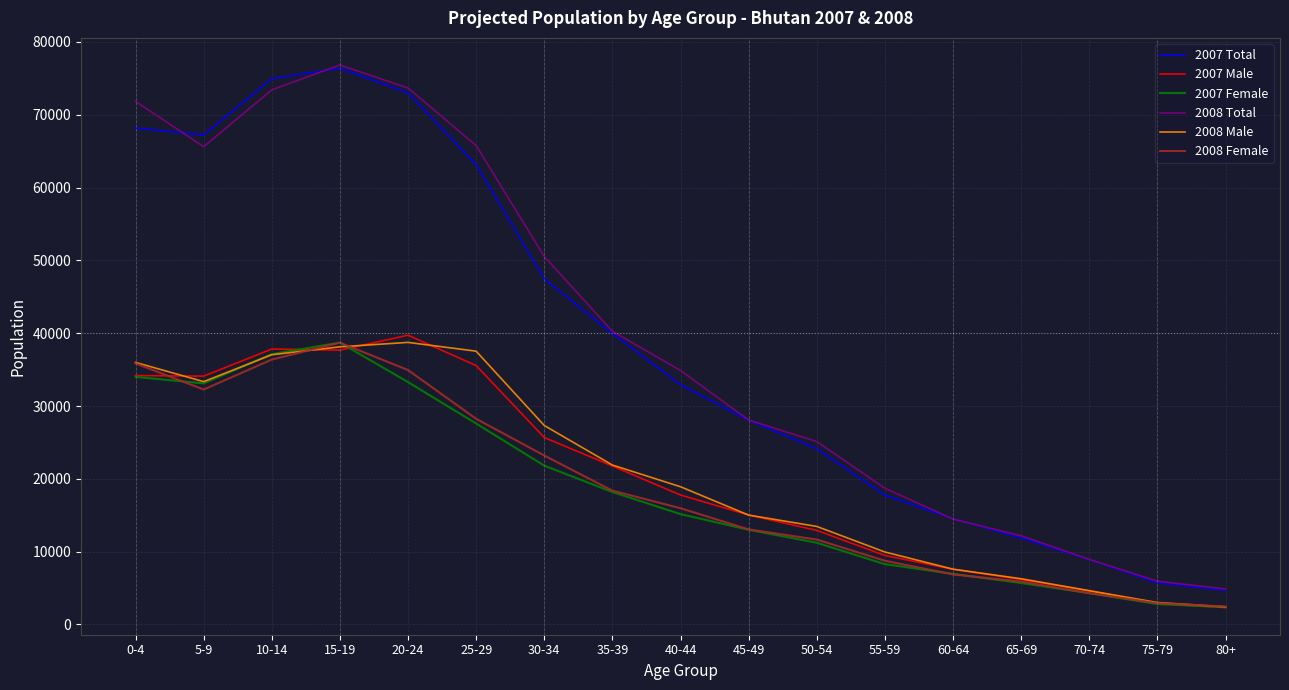

True or false: 2007 Total and 2008 Male cross at least once.

False